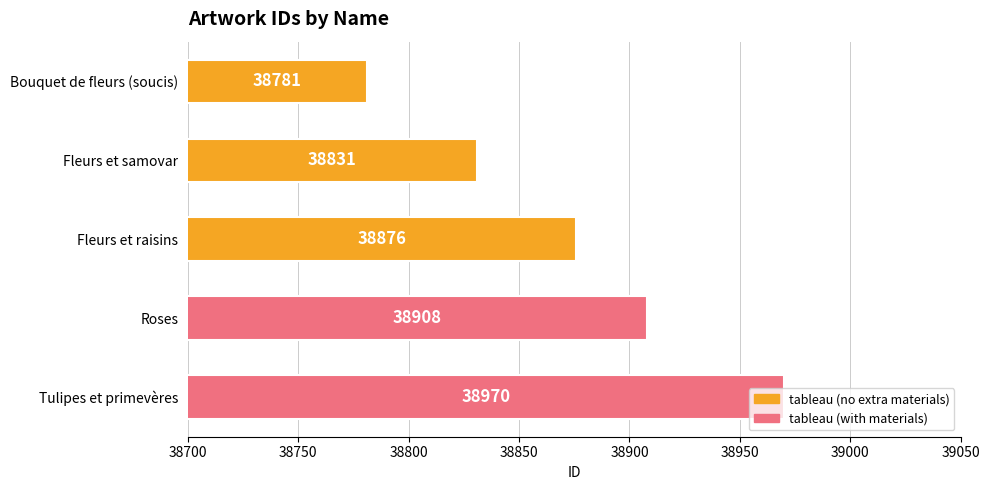

How many bars are there in total?

5